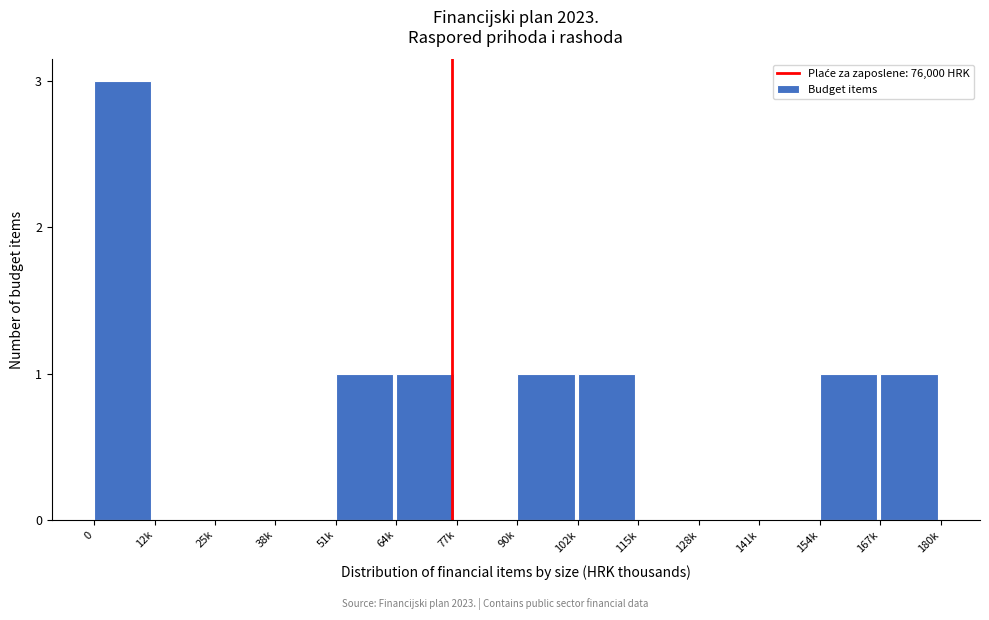

Reading left to right, transcribe all the data shown in this chart.

0=3	12k=0	25k=0	38k=0	51k=1	64k=1	77k=0	90k=1	102k=1	115k=0	128k=0	141k=0	154k=1	167k=1